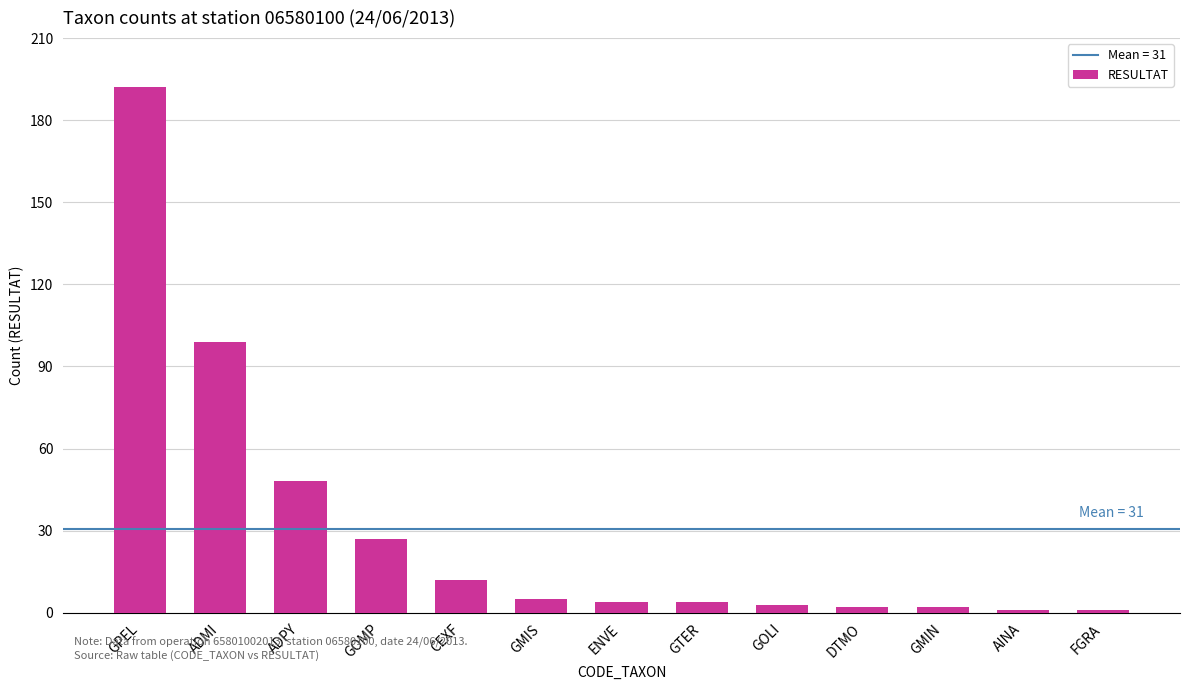

Between GOMP and AINA, which is larger?

GOMP